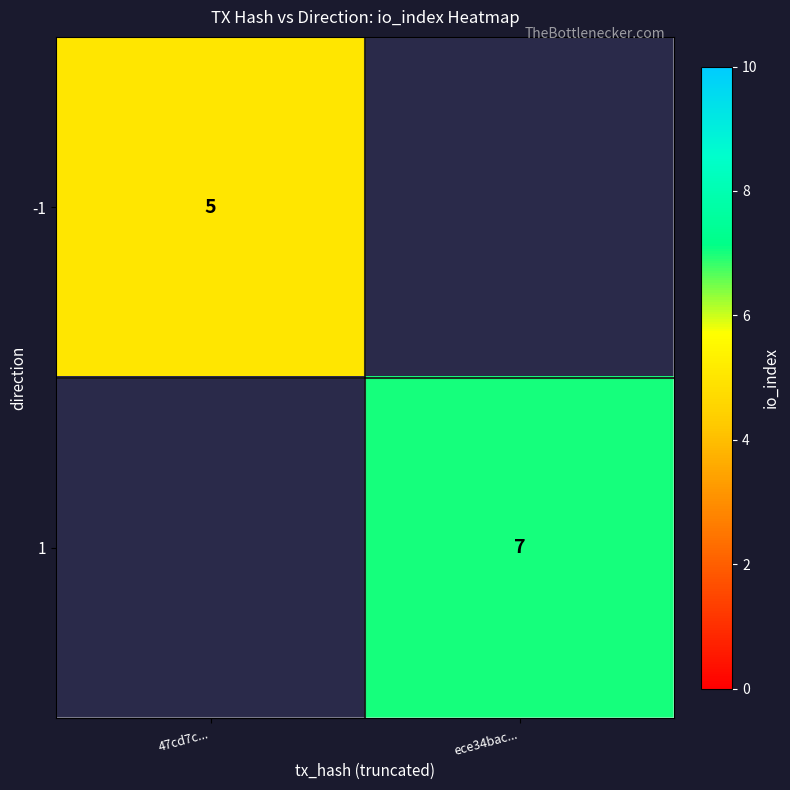

The 1 series shows 11 at ece34bac.... True or false?

False